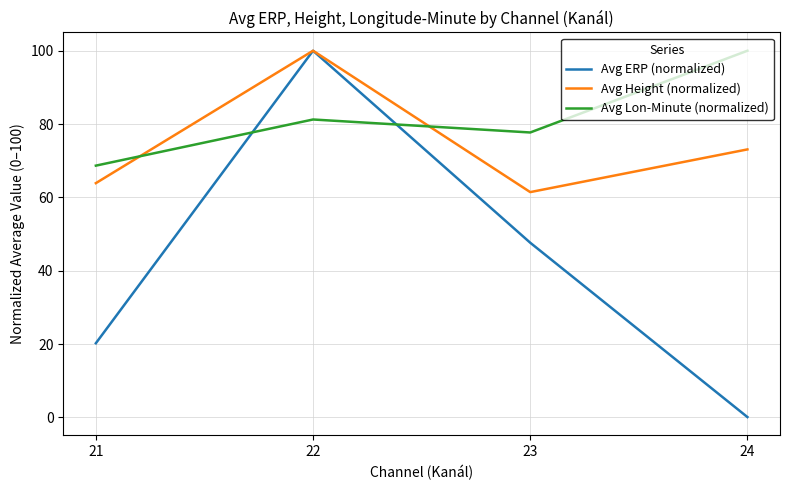

Where does the Avg Lon-Minute (normalized) series first go above 81?

22